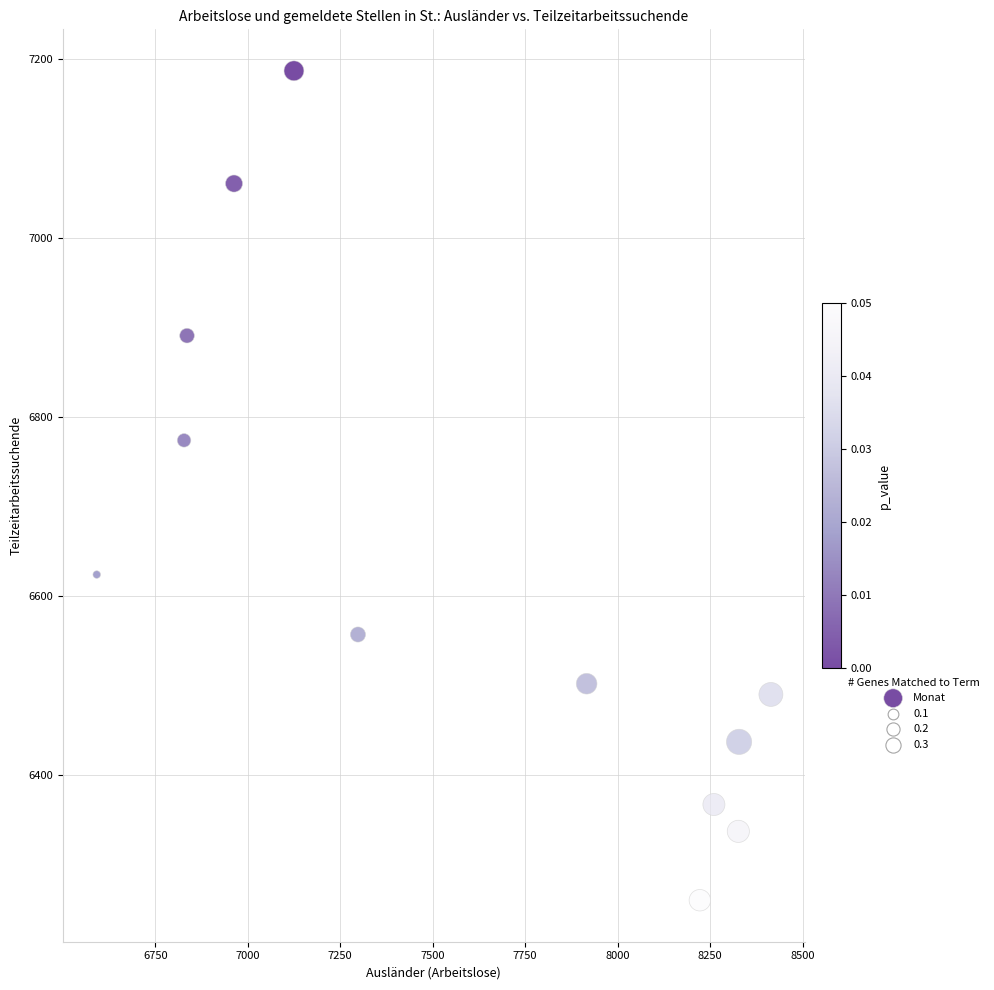

What is the range of X values (max minus min)?

1822